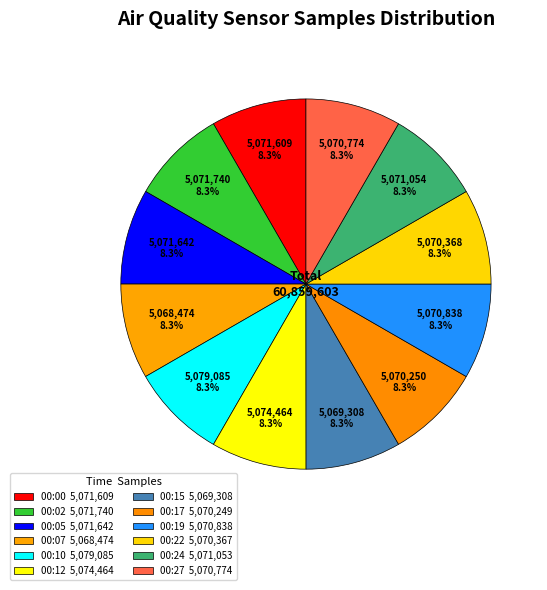

What is the change in value from 00:15 to 00:27?

+1466